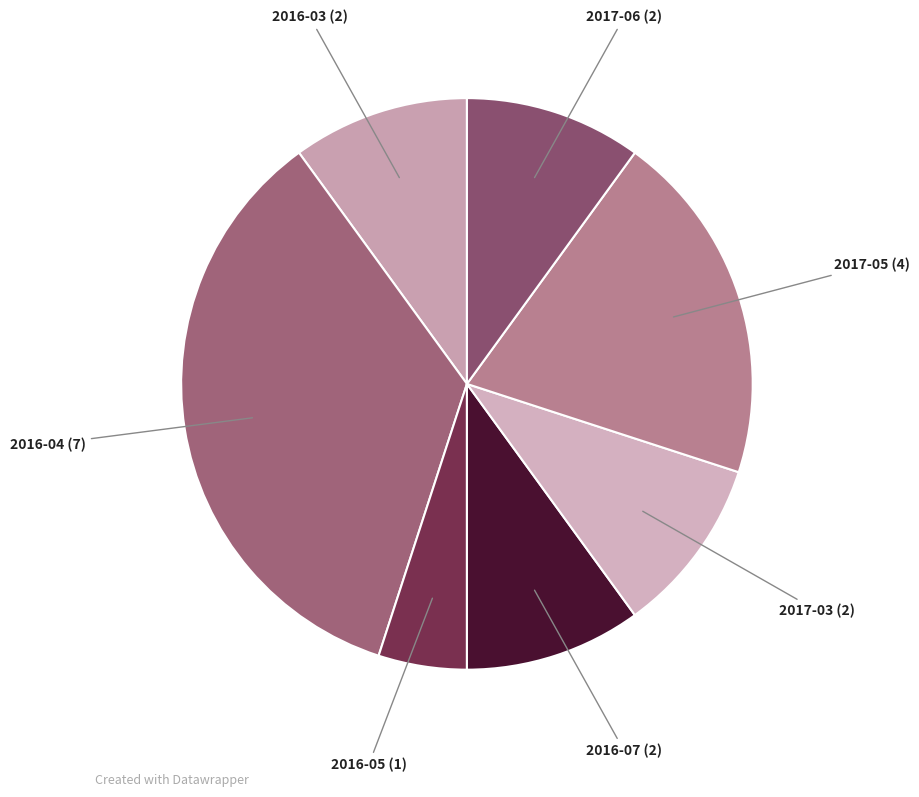

Rank the categories by value from highest to lowest.

2016-04, 2017-05, 2016-03, 2016-07, 2017-03, 2017-06, 2016-05